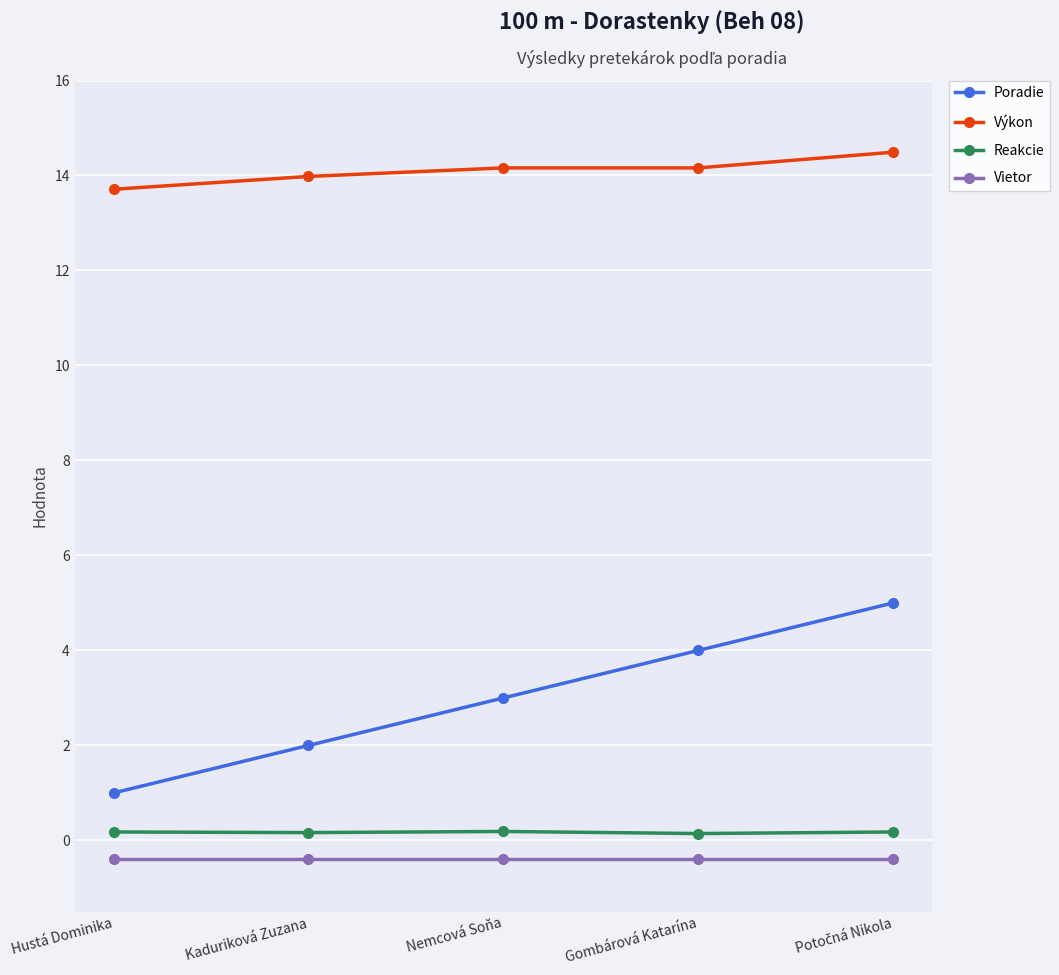

The Výkon series shows 14.2 at Gombárová Katarína. True or false?

True